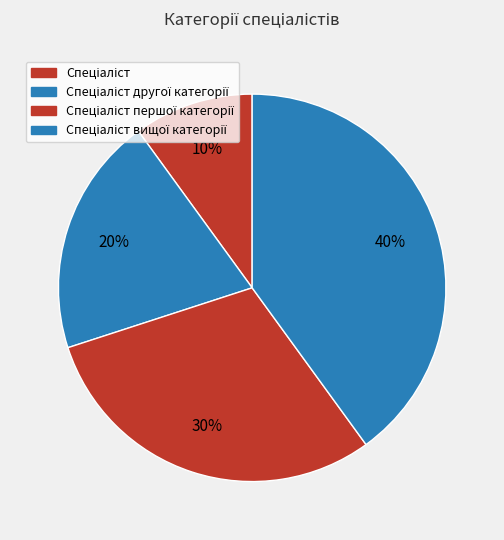

What is the smallest slice in the pie chart?

Спеціаліст